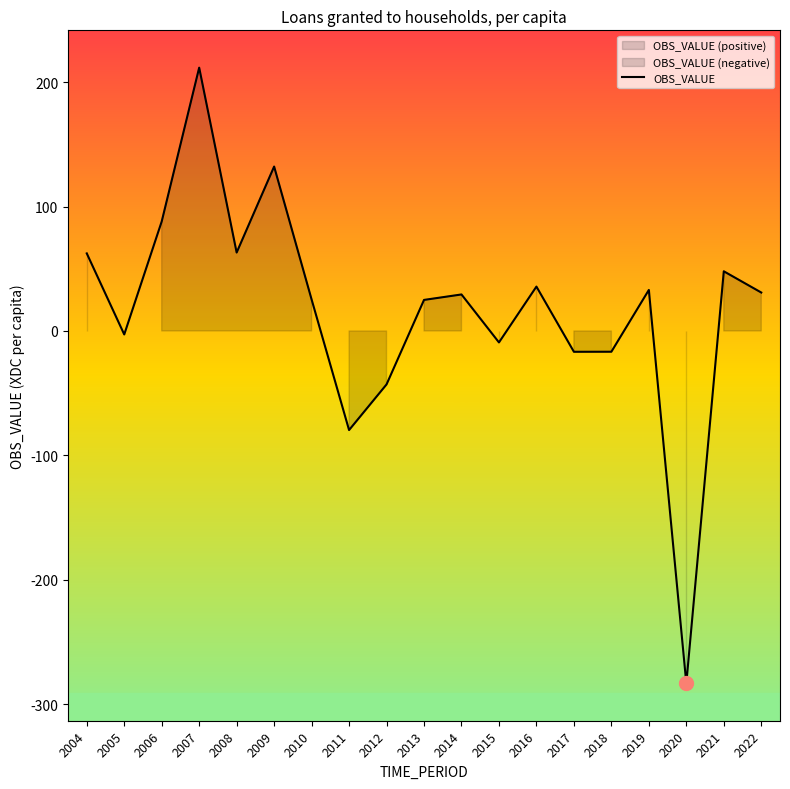

What is the smallest value displayed?

-283.3